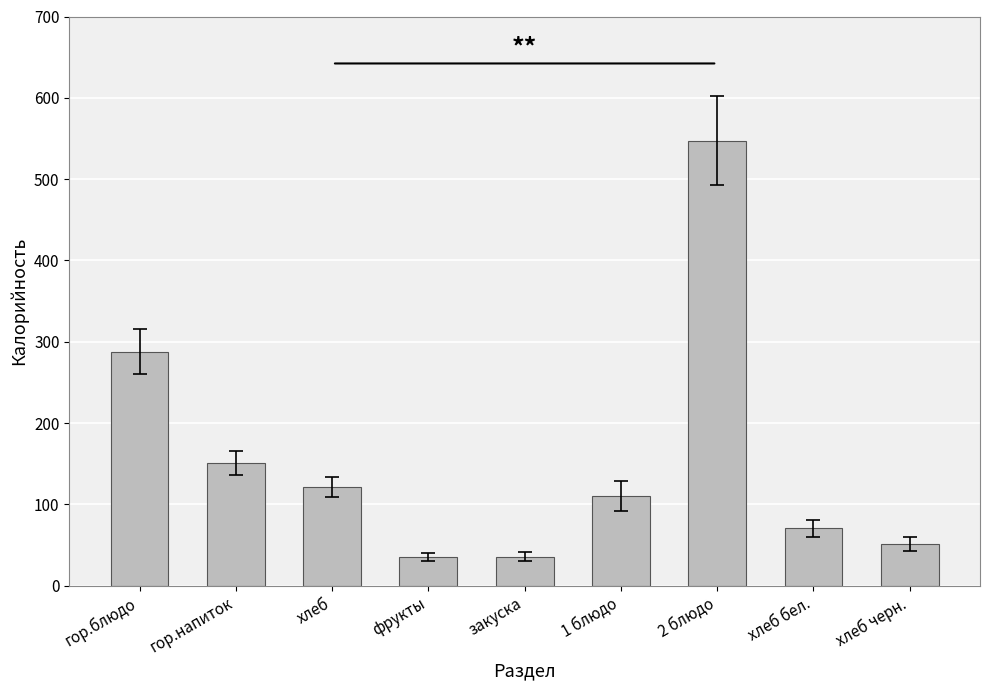

How many values are below 110?

4